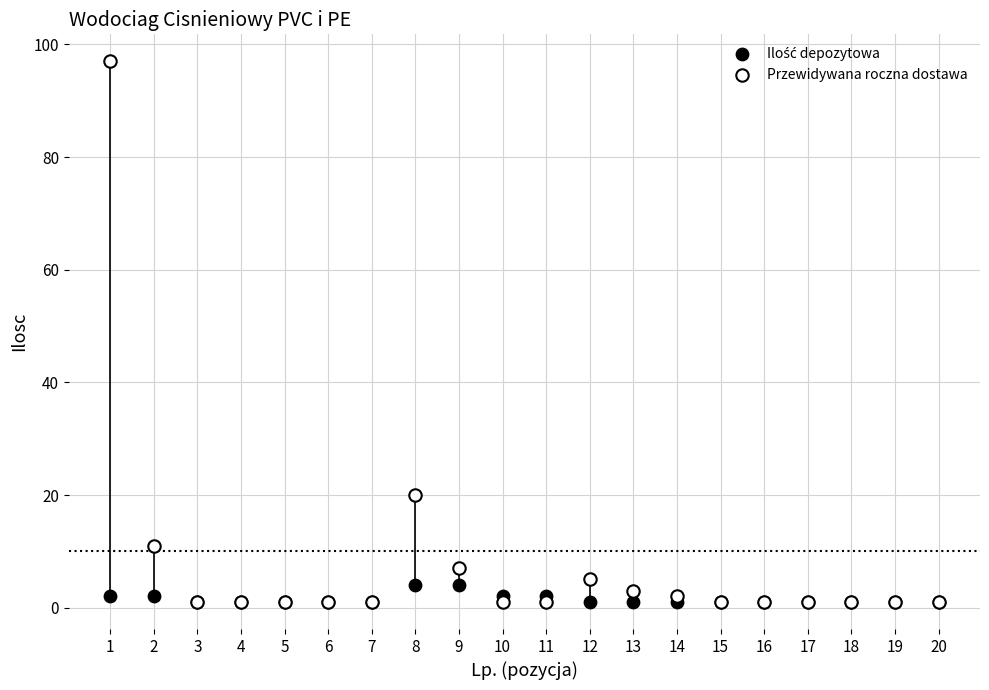

Across all series, what Y value is closest to 49?

20